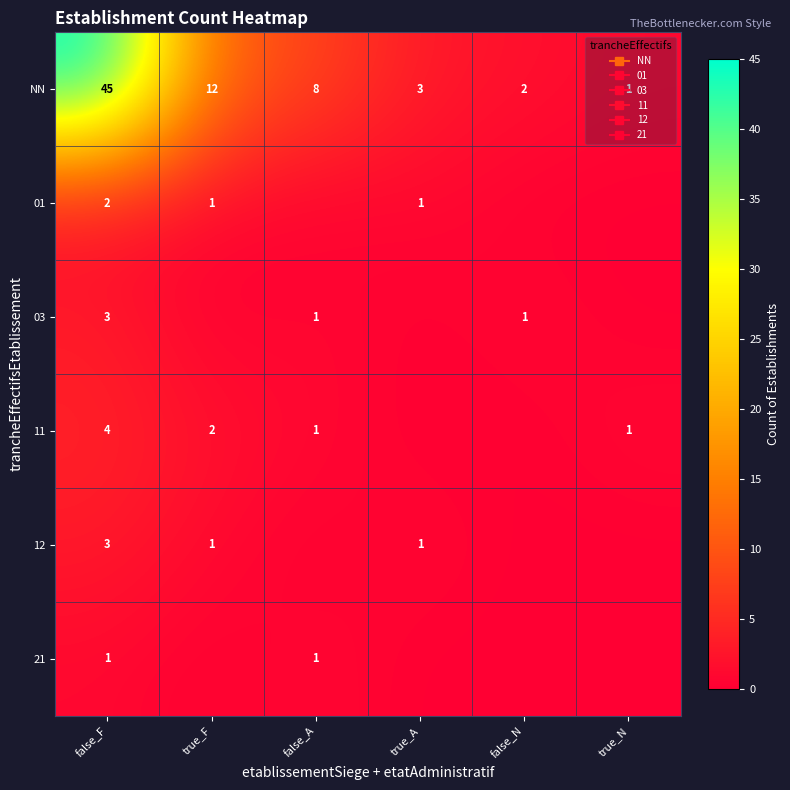

Is it true that NN equals 1 at true_N?

True